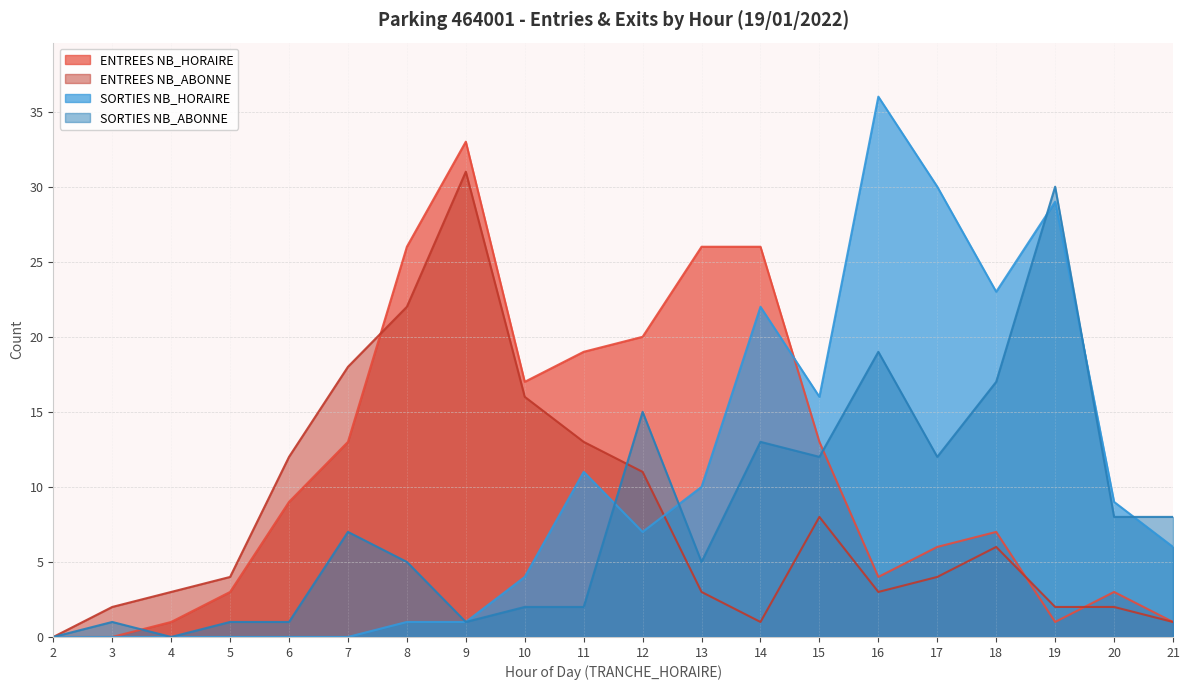

In SORTIES NB_ABONNE, how many points are higher than both neighbors (excluding endpoints)?

6